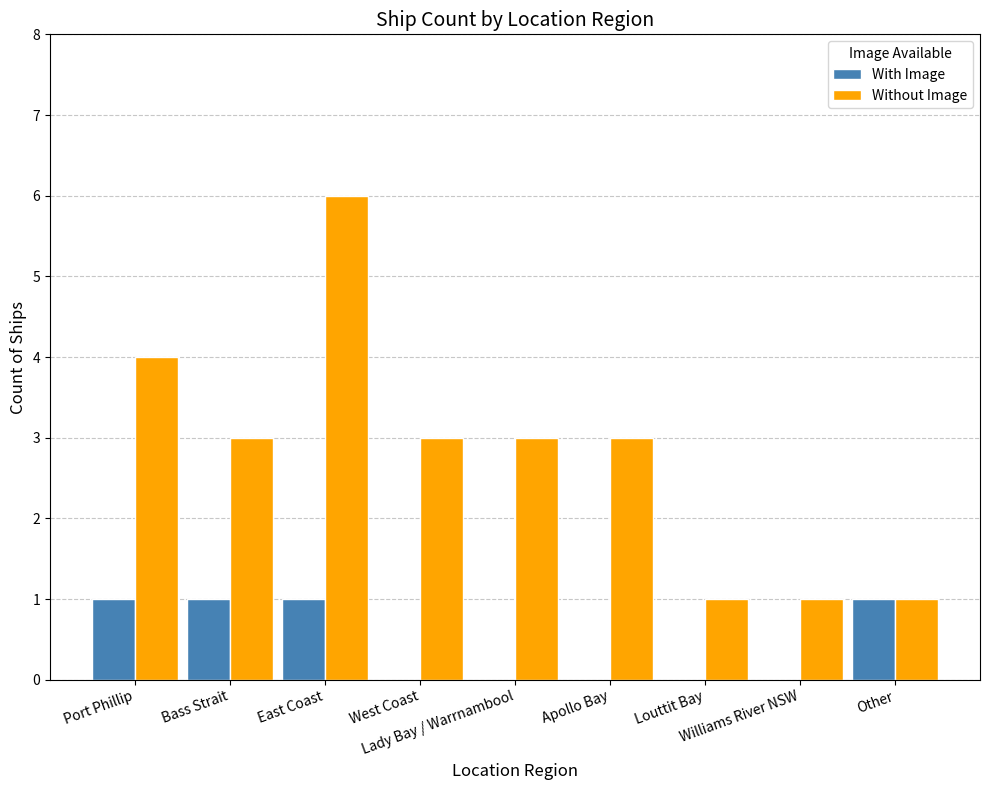

Which series has the largest total across all categories?

Without Image